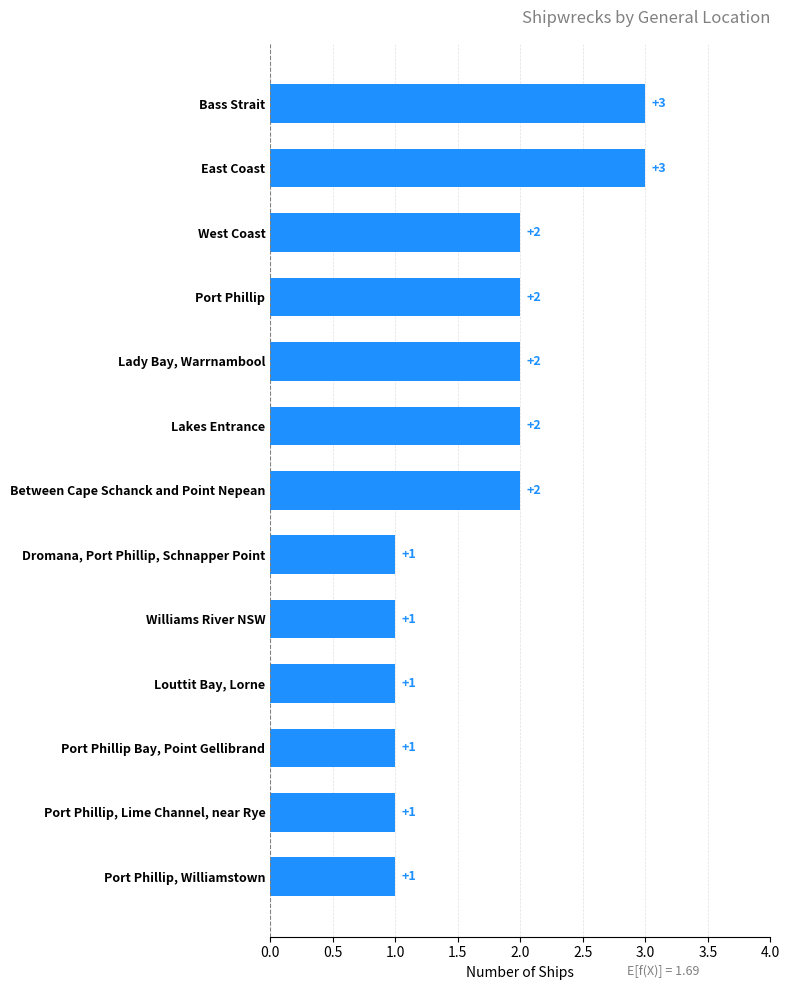

Count the values in the range 1 to 2.

11